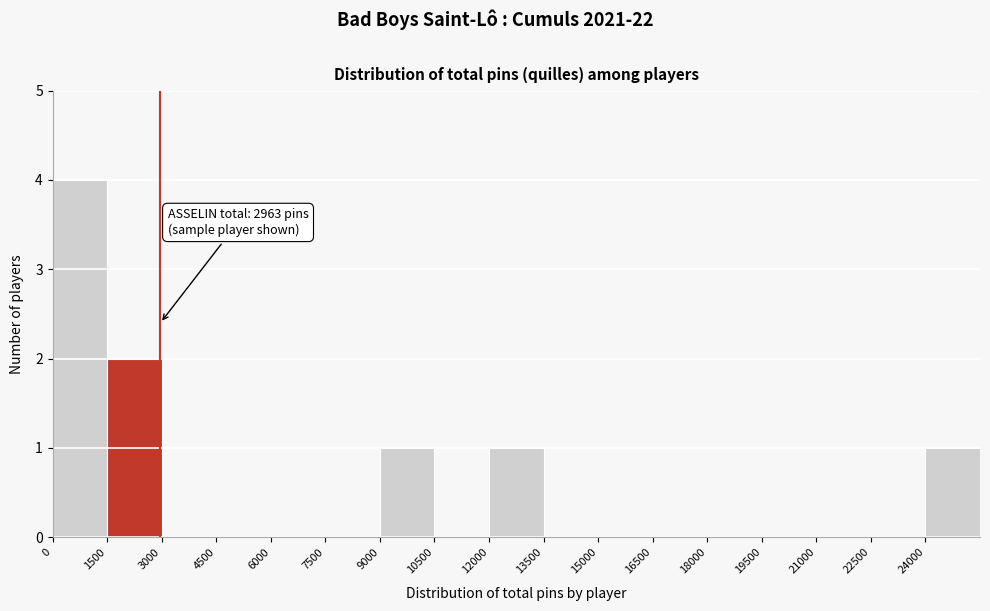

Which range on the x-axis has the tallest bar?

0 to 1500